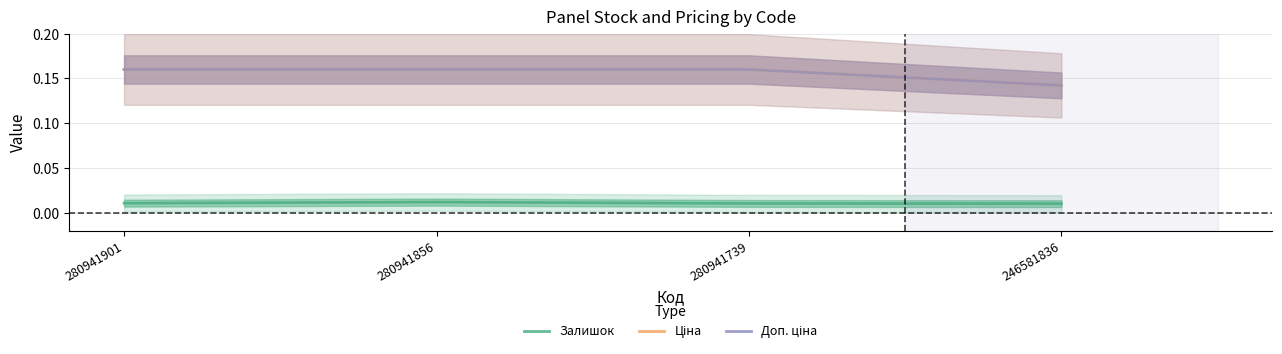

The Доп. ціна series shows 0.1 at 280941739. True or false?

False